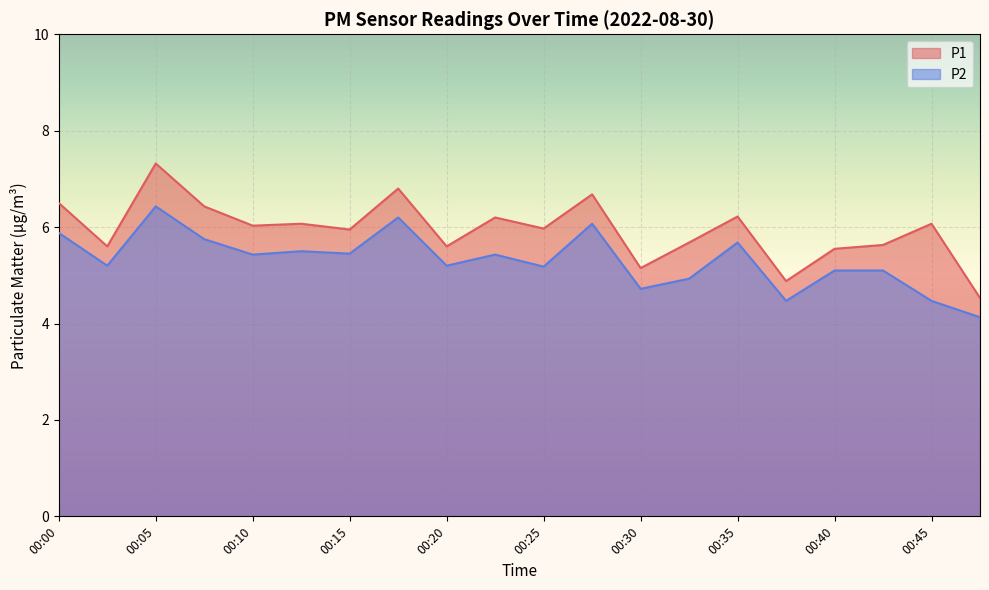

What is the difference between the highest and lowest values at 00:35?

0.5